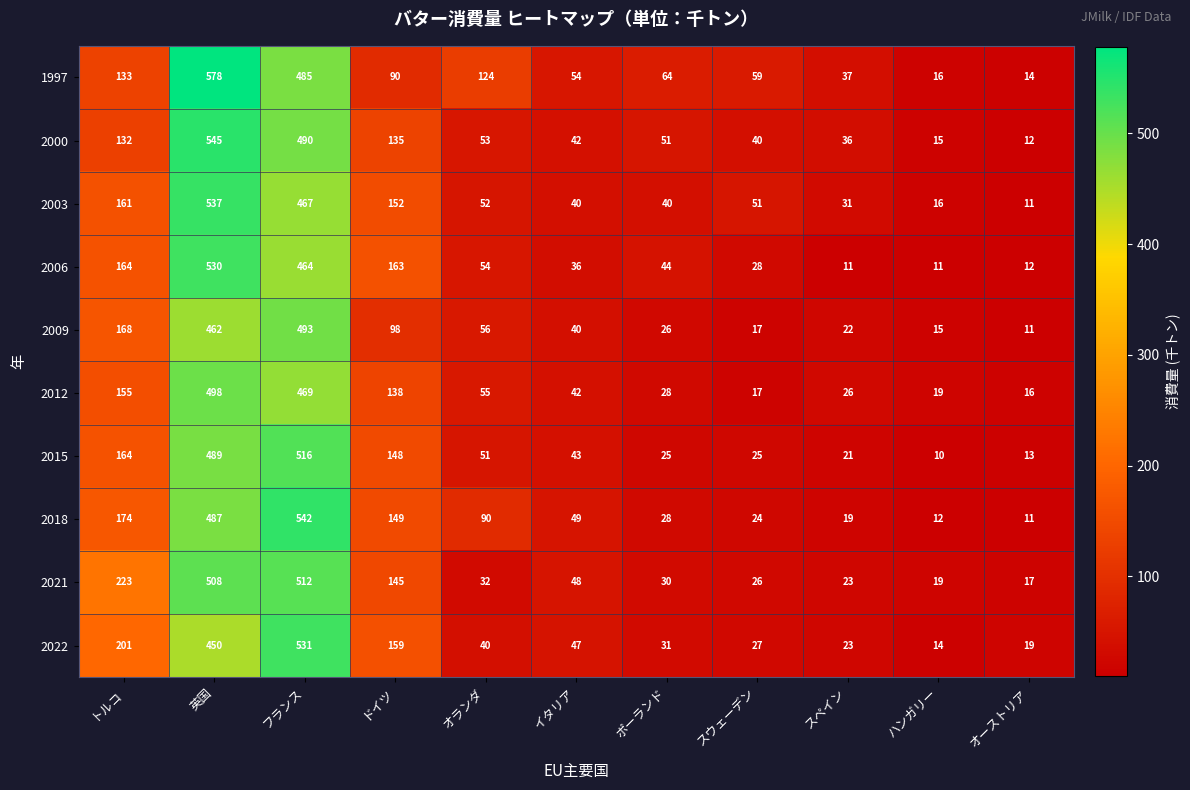

How many data points in 2003 are less than 51?

5